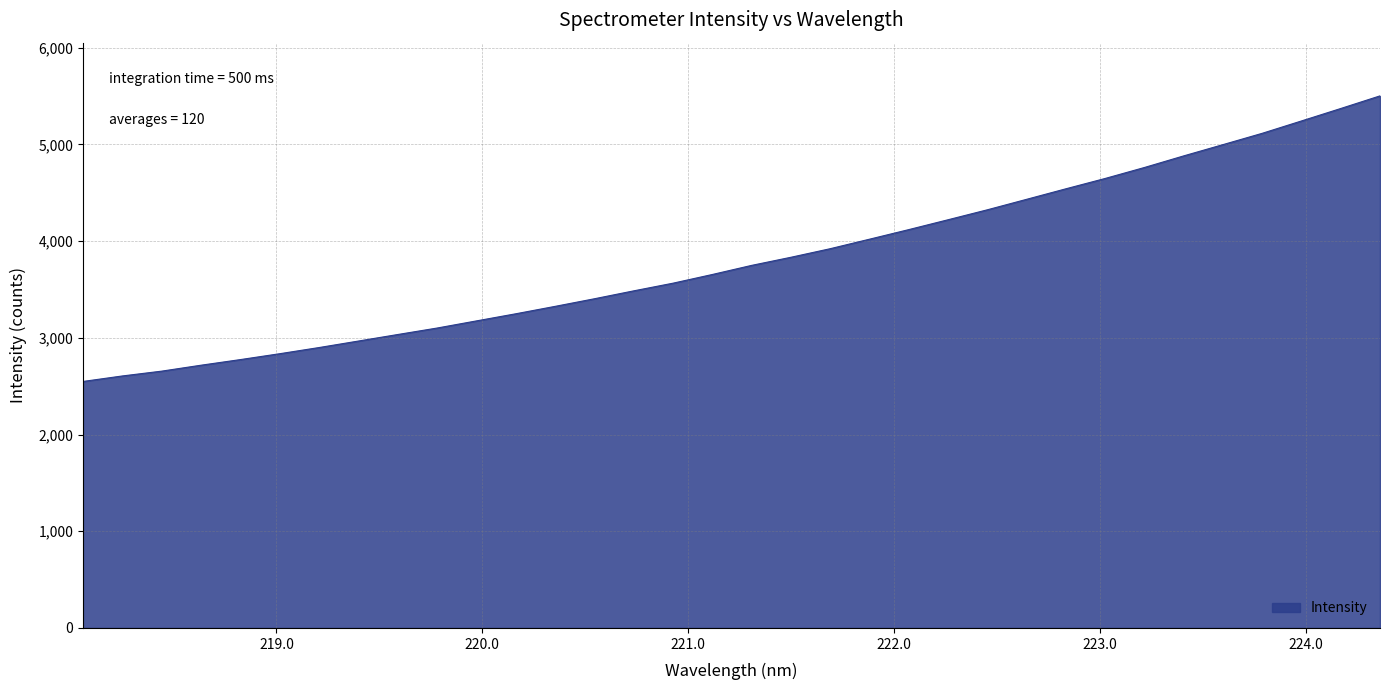

What is the smallest value displayed?

2548.7